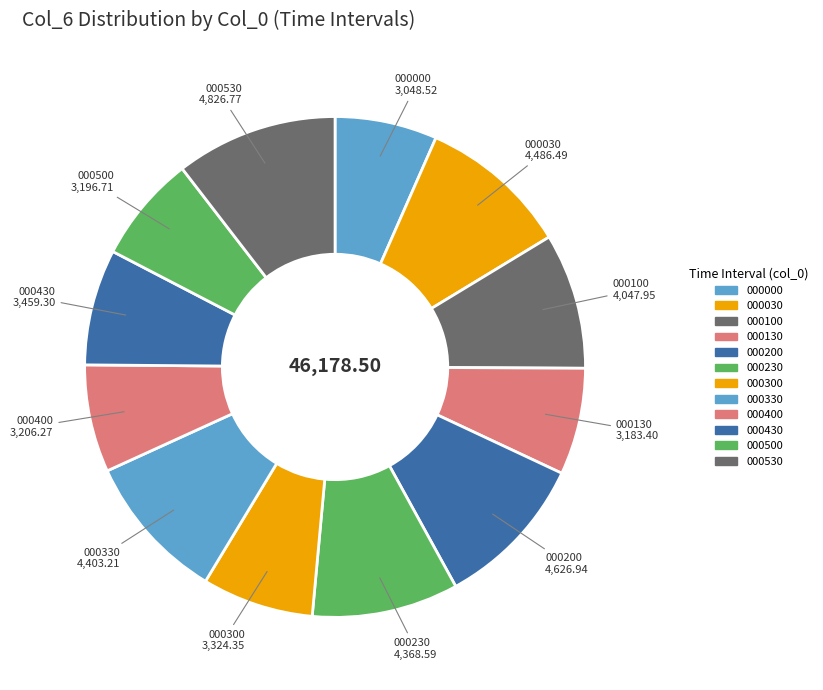

How many segments does this pie chart have?

12